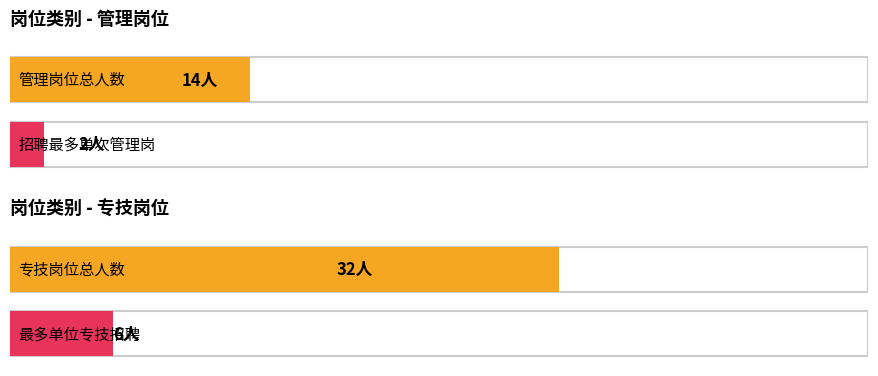

The value of 管理 at 管理 is 37. True or false?

False